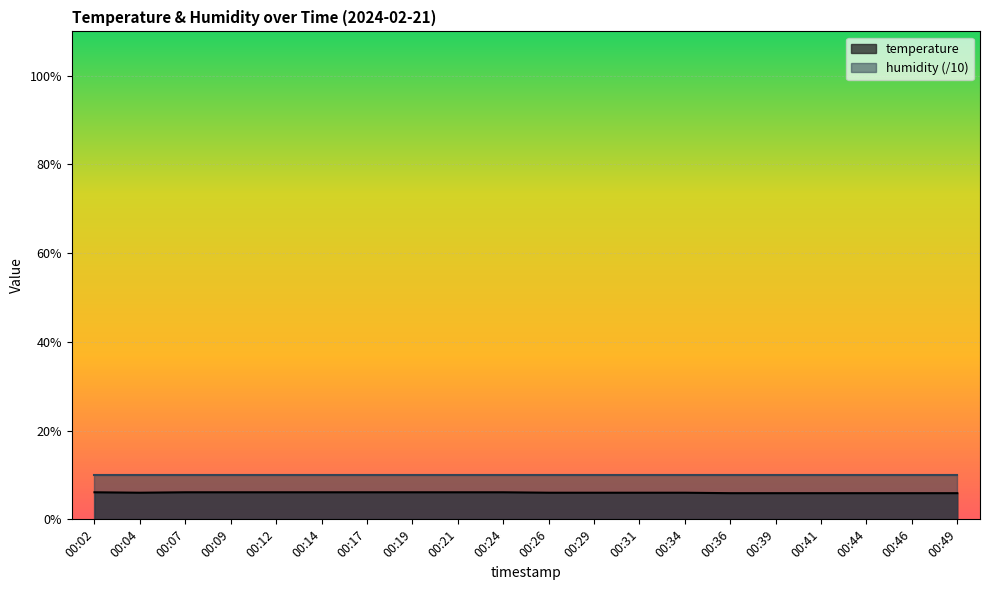

Approximately how many times larger is the value at 00:46 compared to 00:02?

1.0